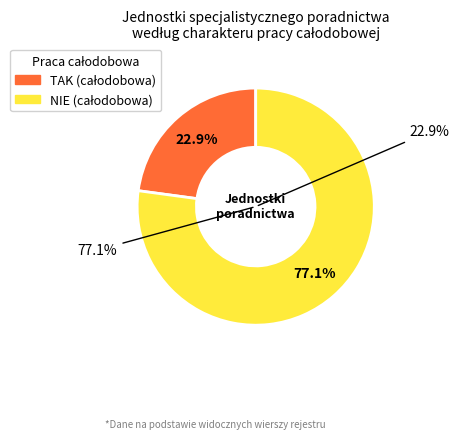

What is the majority slice?

NIE